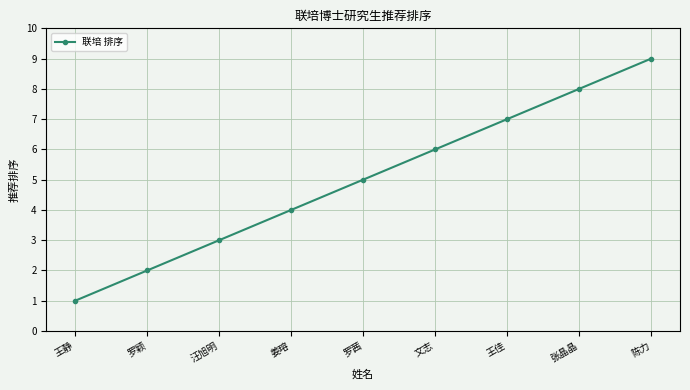

What is the minimum value shown in the chart?

1